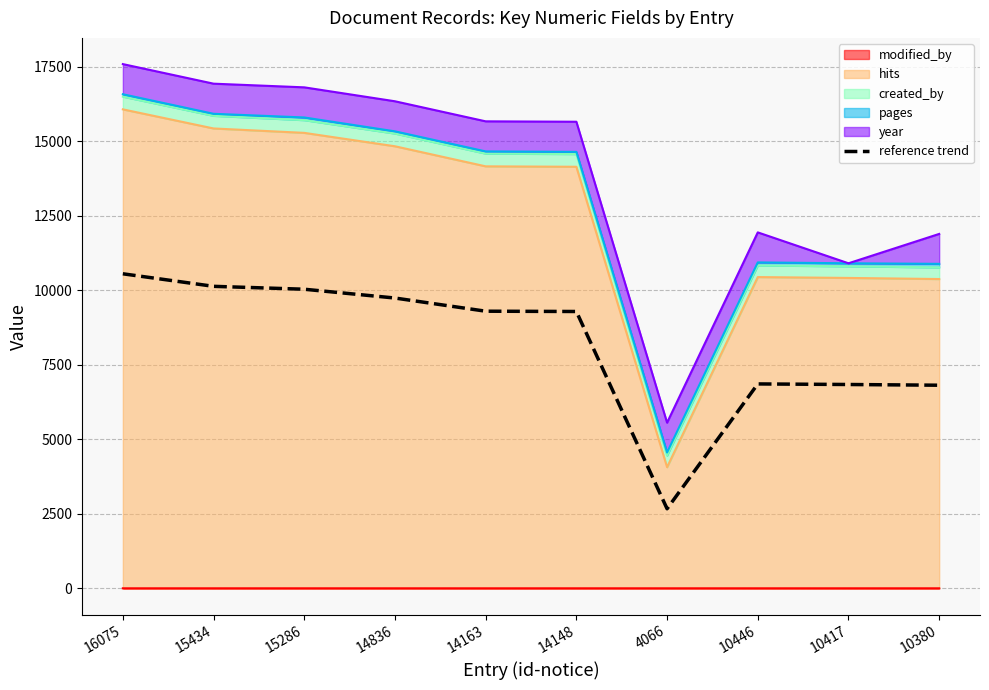

Where does the data first go above 9301?

16075